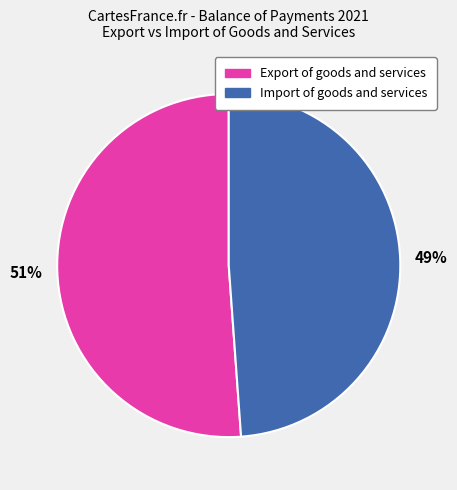

Which category has the smallest portion of the pie?

Import of goods and services